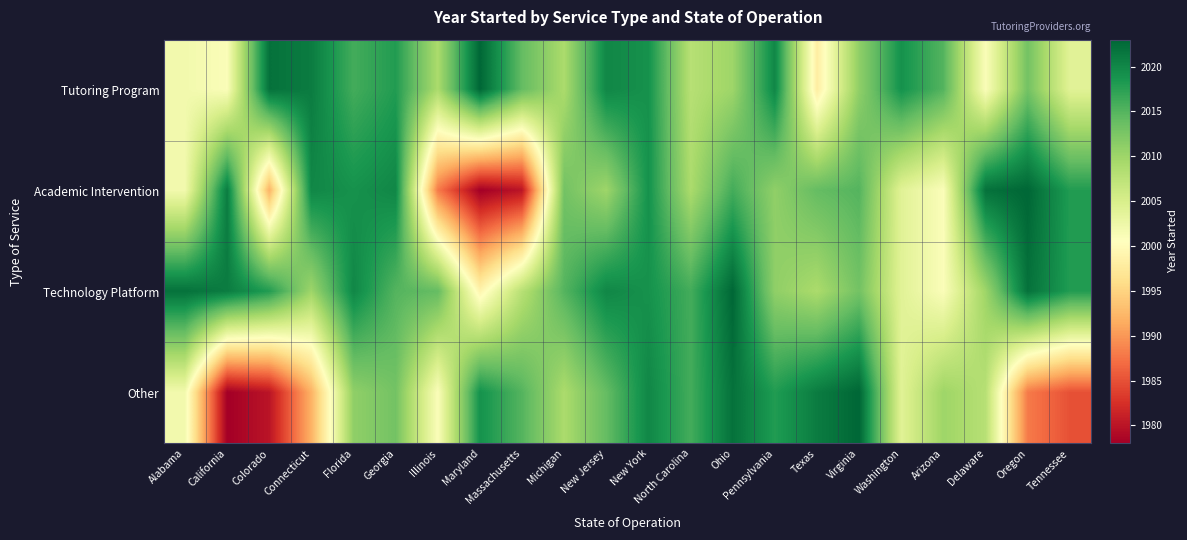

Count the number of data series in this chart.

4